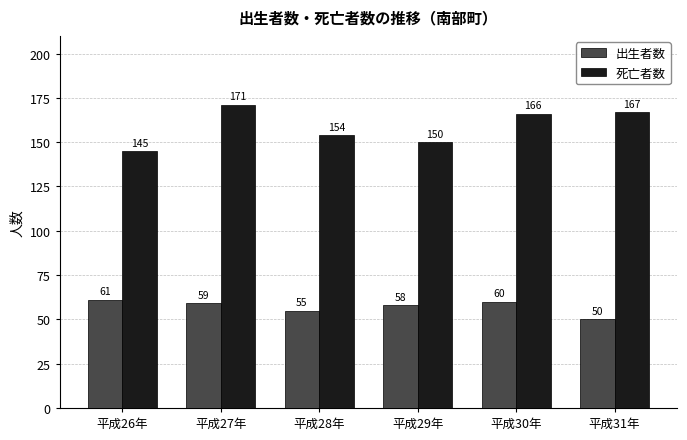

Which category has the highest value in the 死亡者数 series?

平成27年